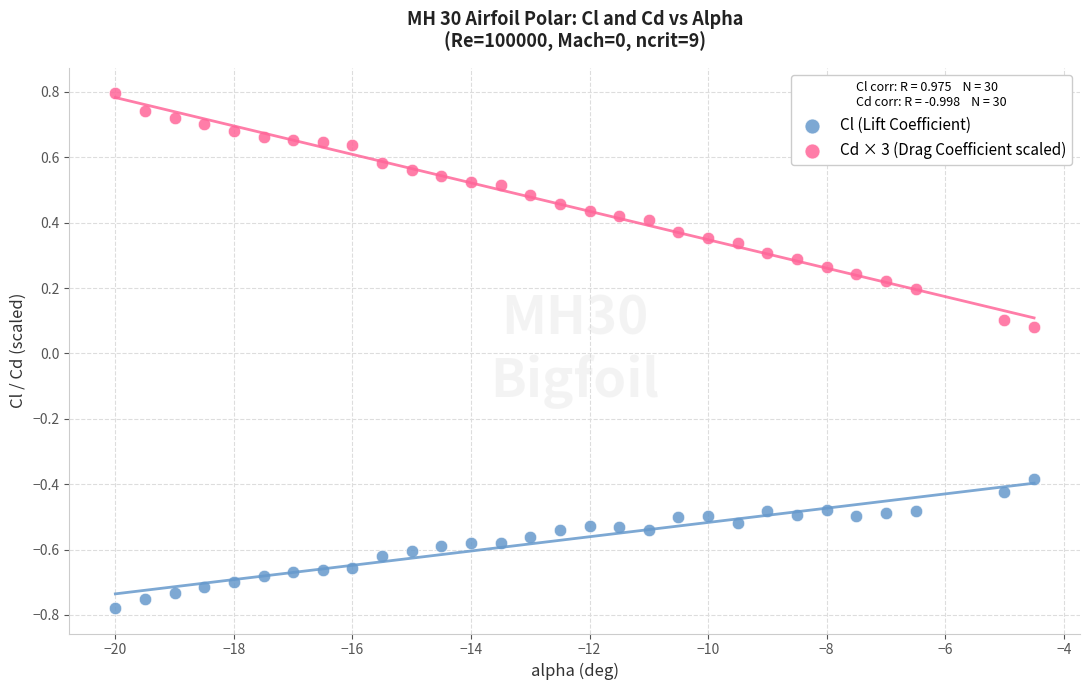

Across all data points, what is the range of Y values (max minus min)?

1.6